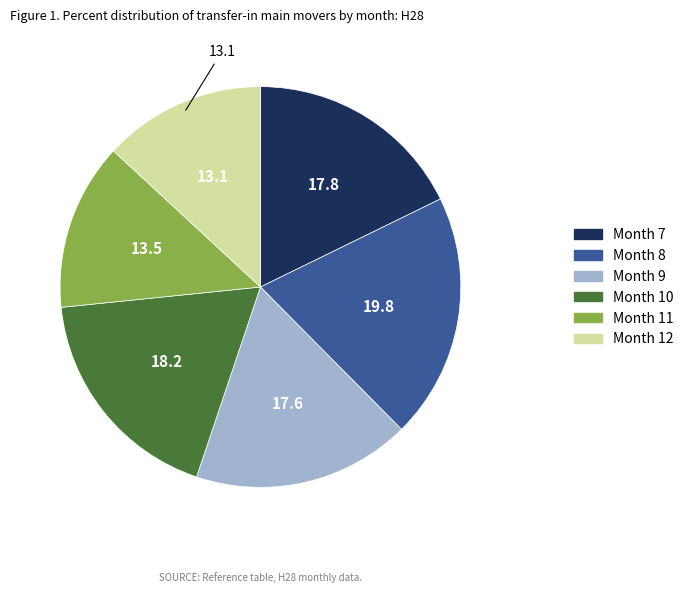

Is there any slice that represents more than half of the pie?

No